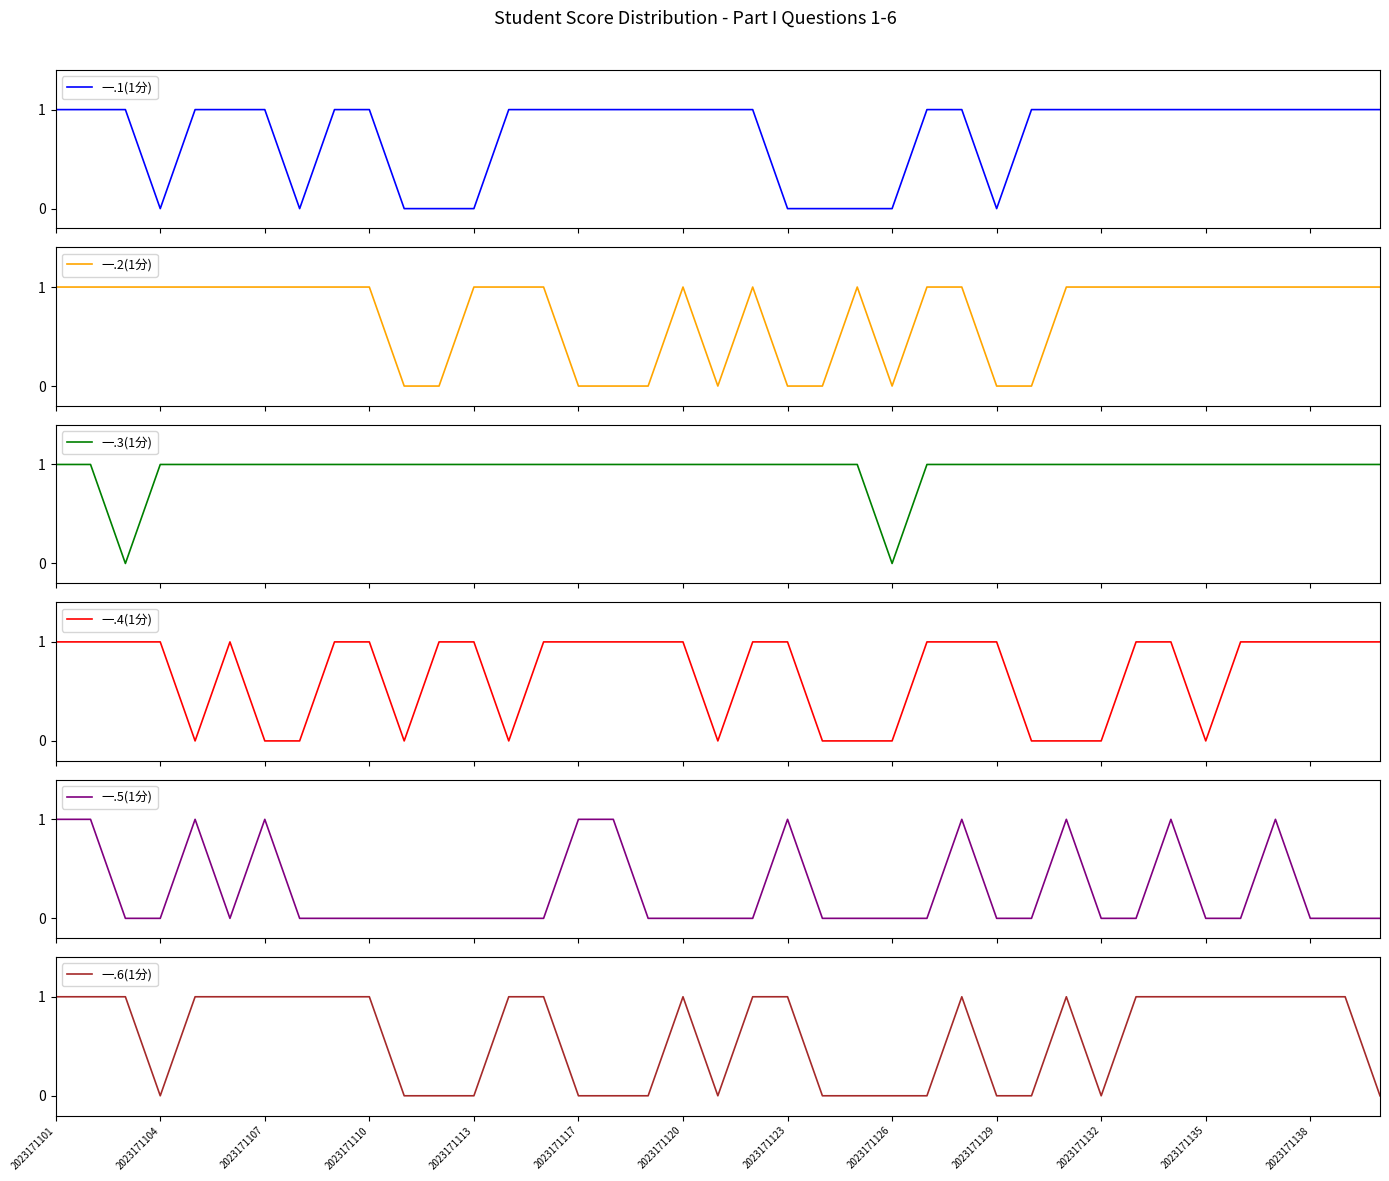

True or false: 一.6(1分) has a value of 0 at 2023171135.

False